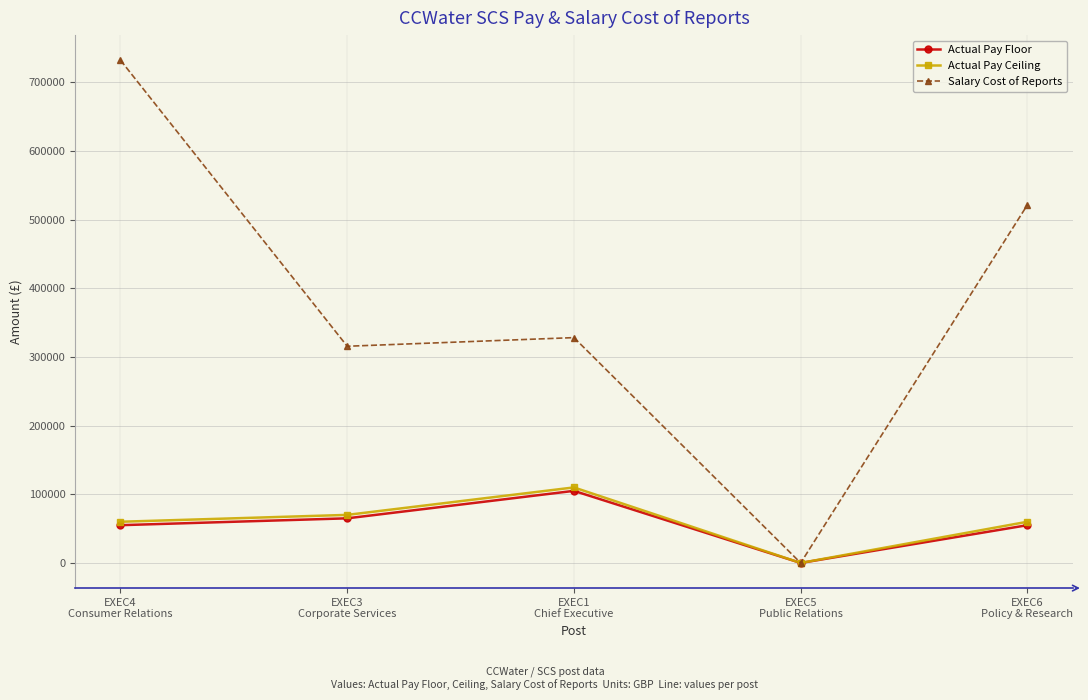

What is the greatest value displayed?

732138